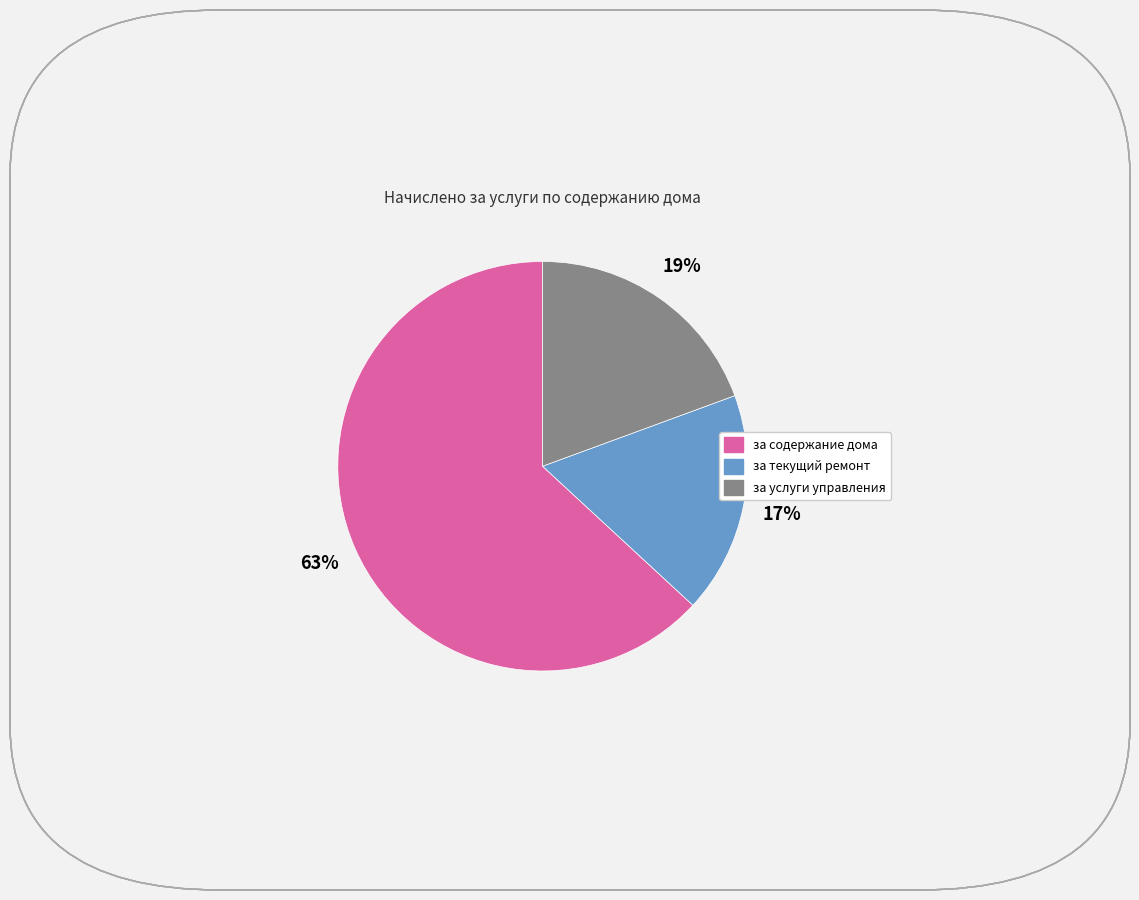

The за текущий ремонт slice represents 31% of the pie. True or false?

False